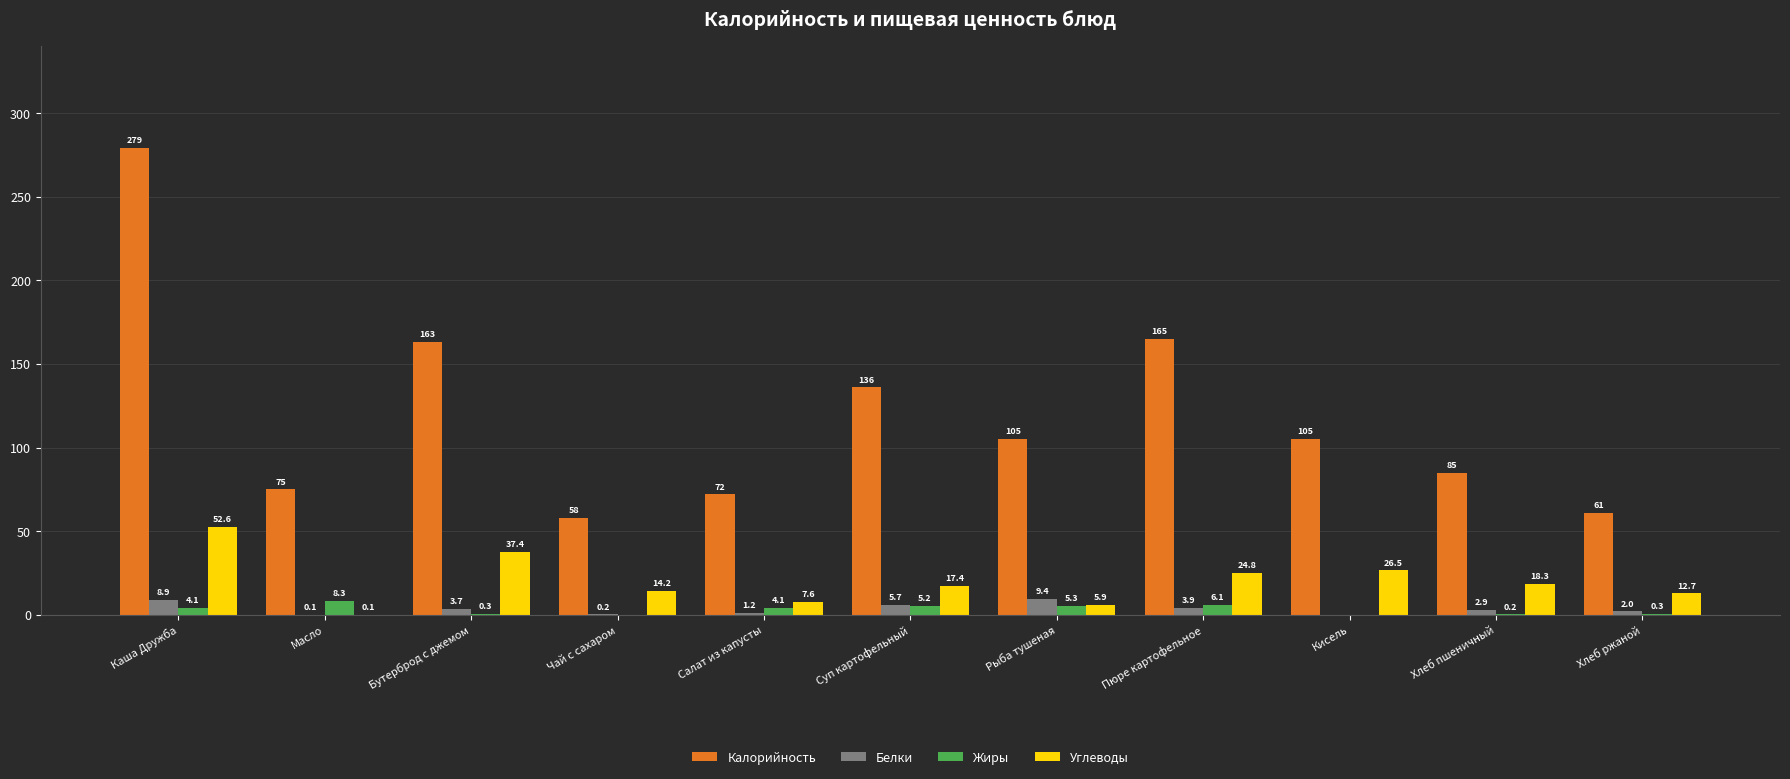

What is the approximate value of Жиры at Суп картофельный?

5.2